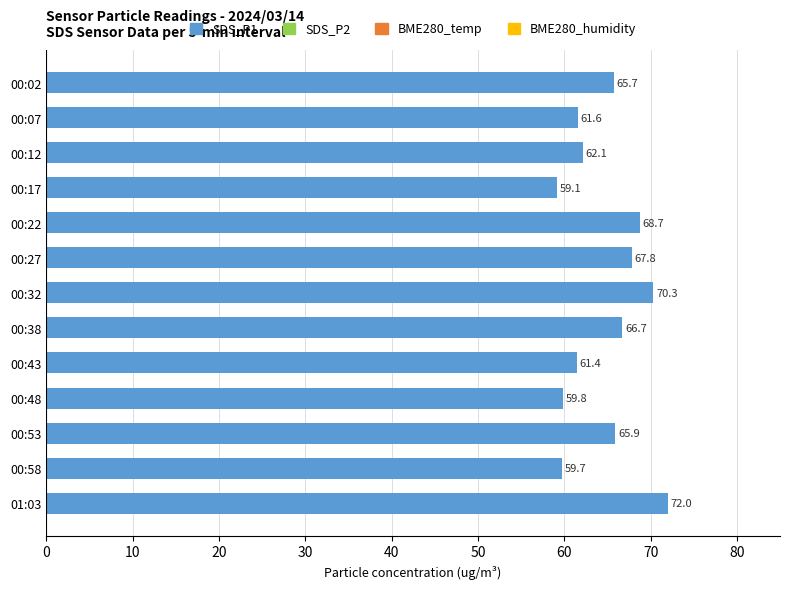

Reading bottom to top, list all the values displayed in this chart.

01:03=72.0	00:58=59.7	00:53=65.9	00:48=59.8	00:43=61.4	00:38=66.7	00:32=70.3	00:27=67.8	00:22=68.7	00:17=59.1	00:12=62.1	00:07=61.6	00:02=65.7